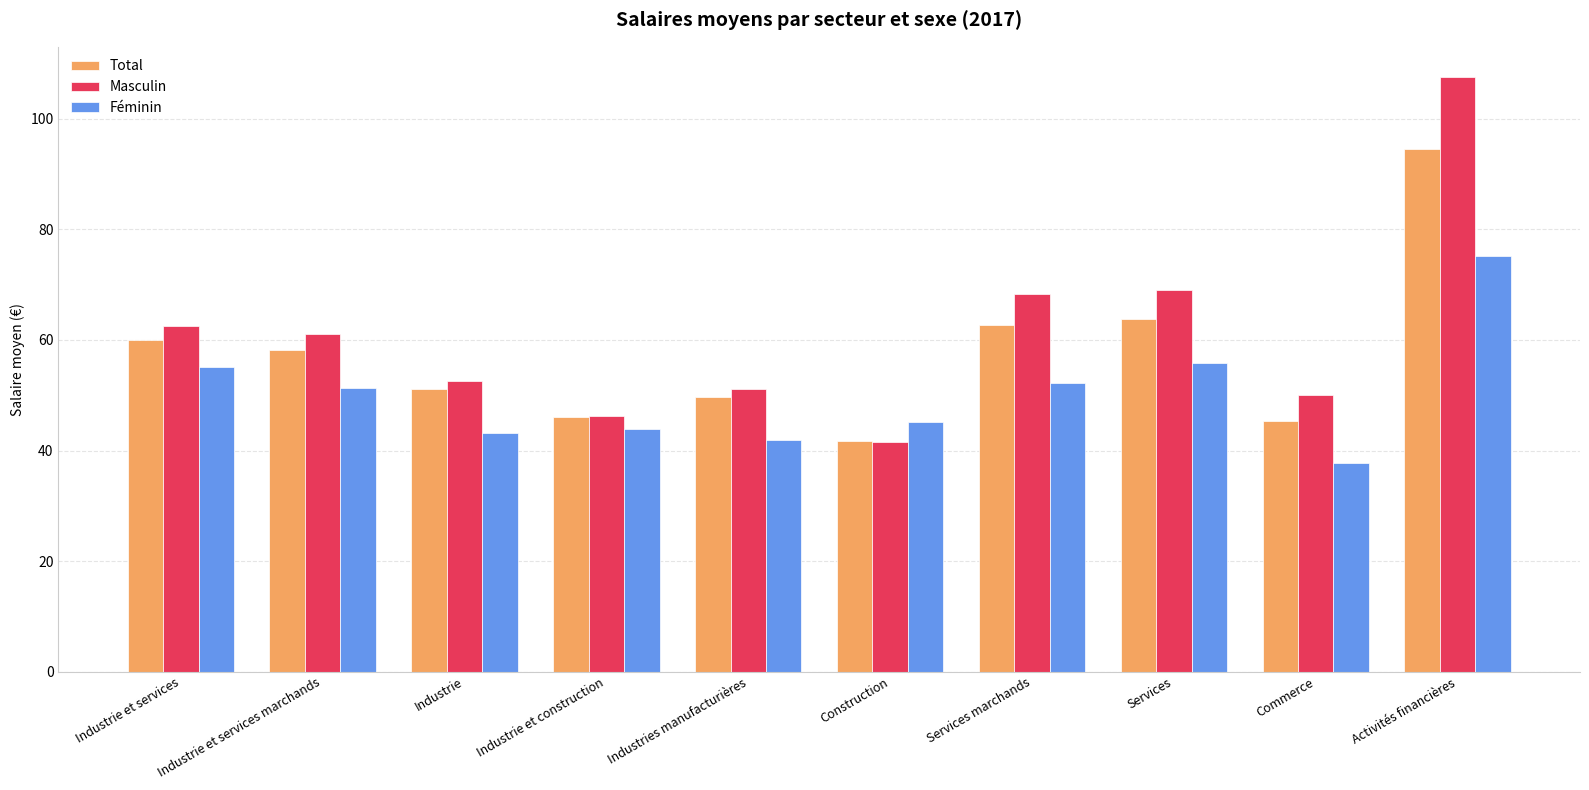

What is the sum of all Masculin values?

610.1